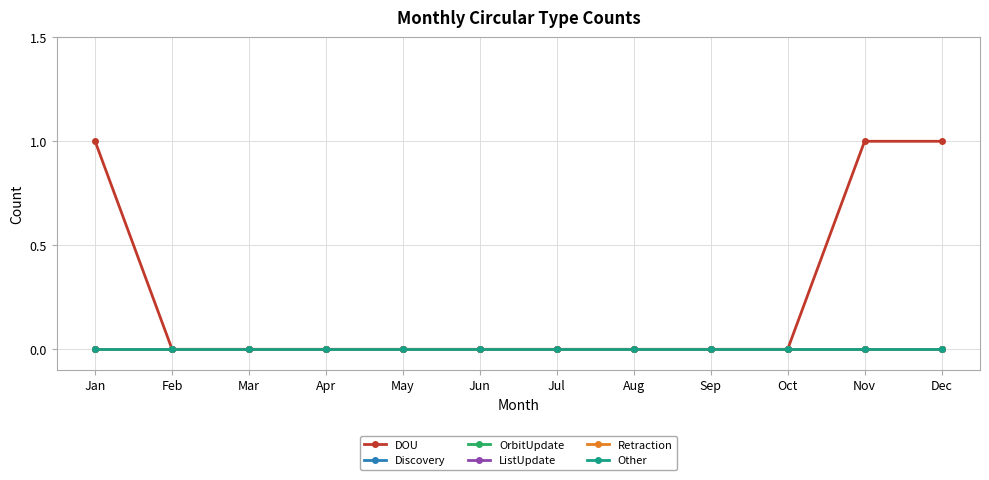

At how many categories does at least one series exceed 0?

3